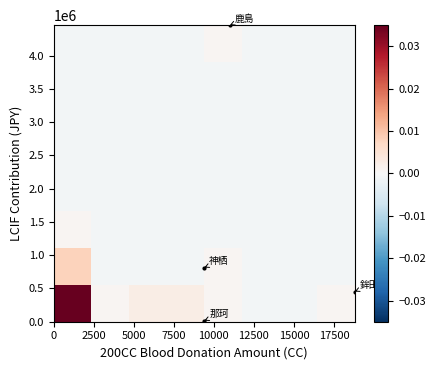

Count the number of categories in the chart.

8